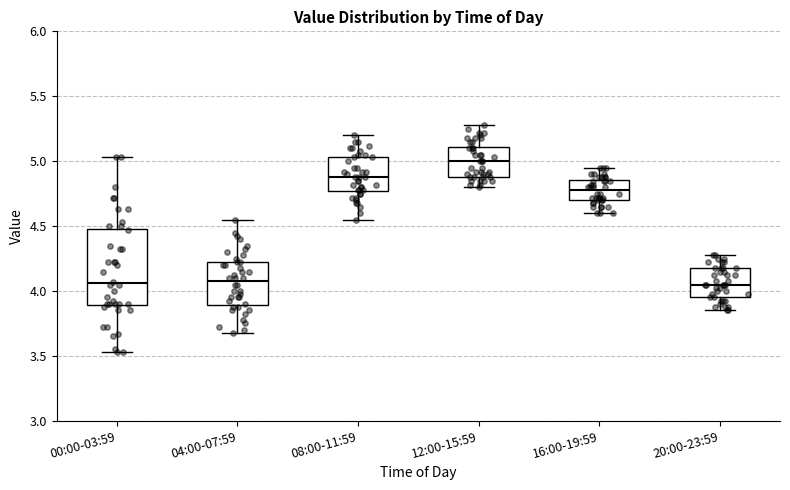

Reading left to right, transcribe this box plot: for each box, give where its median line is, the range the box spans, and where its two whiskers end, as read against the y-axis. The values are not printed on the chart, so give them approximately, as read against the axis.

00:00-03:59: median 4.05, box 3.90 to 4.50, whiskers 3.55 to 5.05
04:00-07:59: median 4.10, box 3.90 to 4.20, whiskers 3.70 to 4.55
08:00-11:59: median 4.90, box 4.75 to 5.05, whiskers 4.55 to 5.20
12:00-15:59: median 5.00, box 4.90 to 5.10, whiskers 4.80 to 5.30
16:00-19:59: median 4.80, box 4.70 to 4.85, whiskers 4.60 to 4.95
20:00-23:59: median 4.05, box 3.95 to 4.20, whiskers 3.85 to 4.30